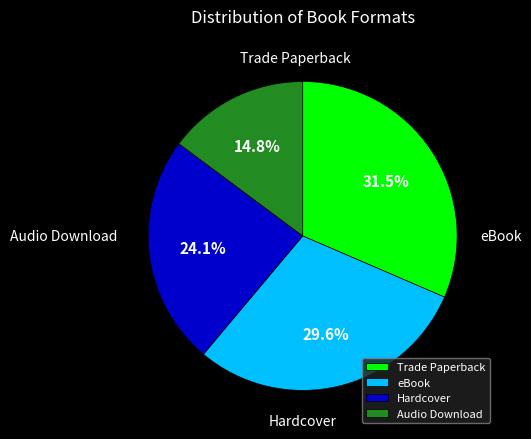

Is eBook the majority of the pie?

No